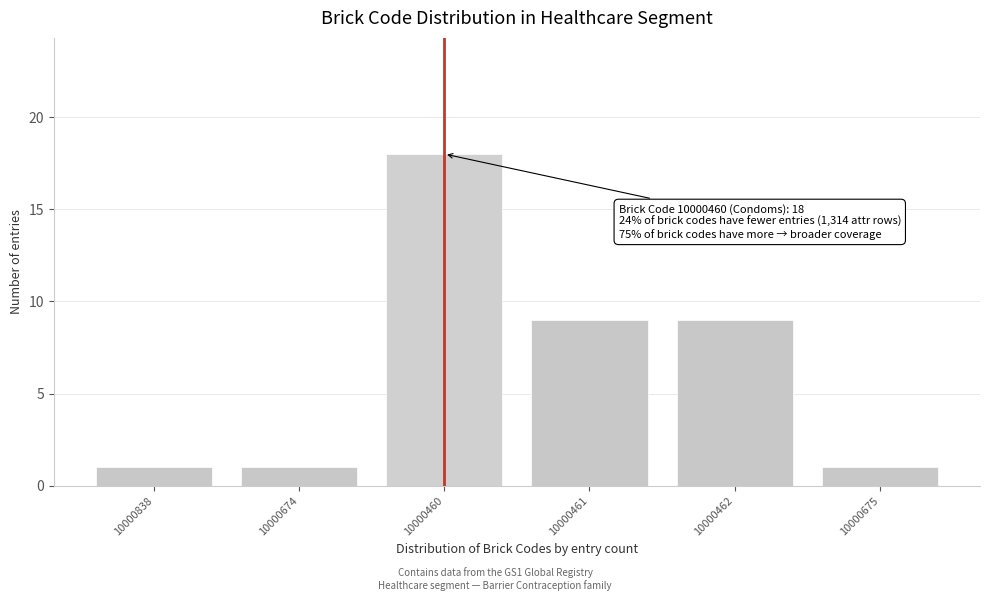

Reading left to right, transcribe all the data shown in this chart.

1	1	18	9	9	1